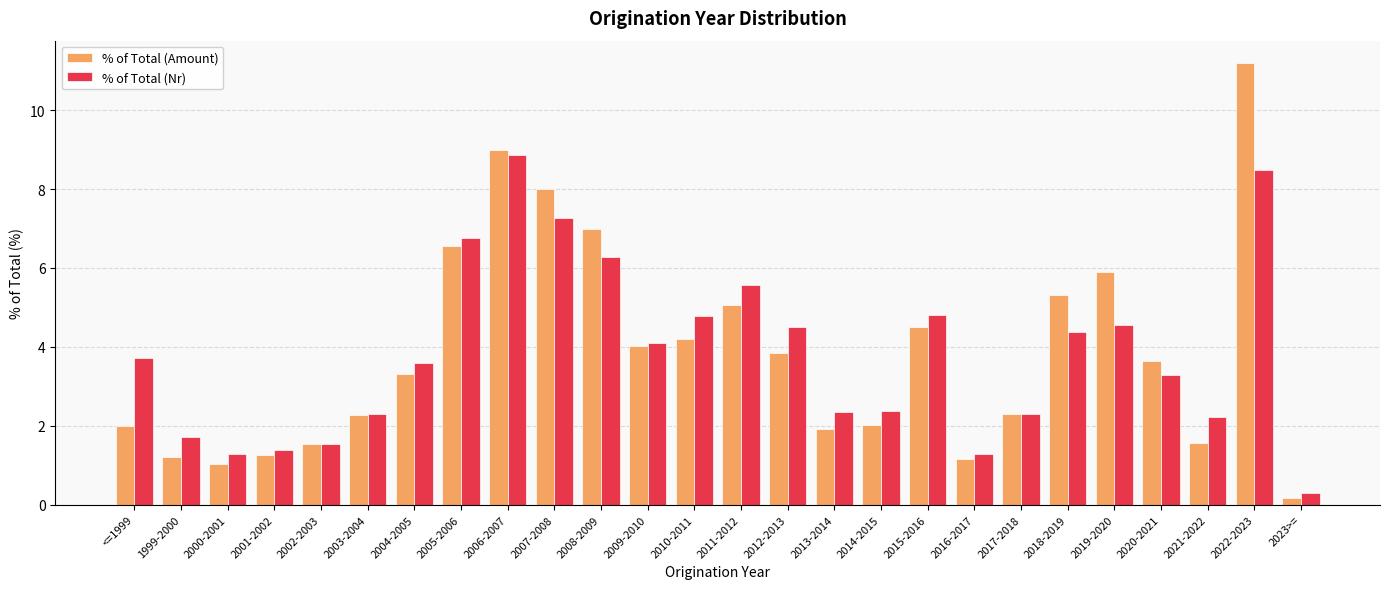

Is the value of % of Total (Nr) at 2017-2018 greater than the value of % of Total (Amount) at 2007-2008?

No